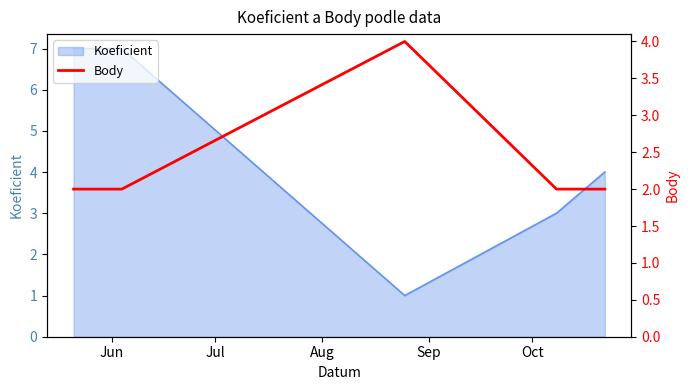

How many lines are shown in the chart?

1